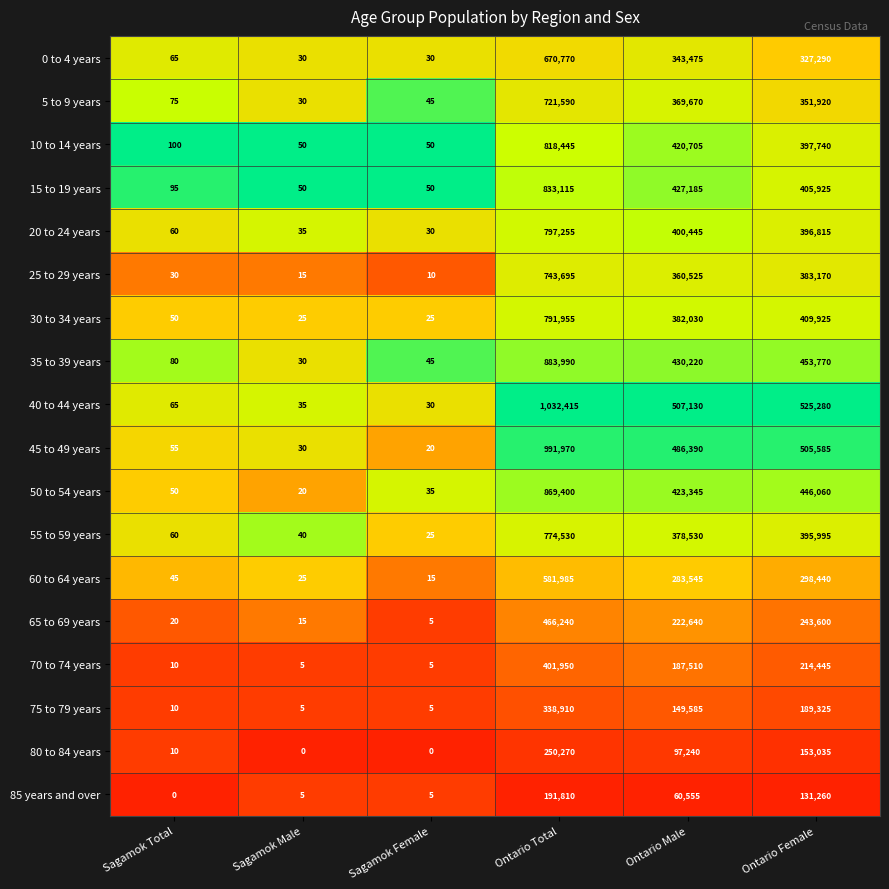

Which series has the largest range (max minus min)?

40 to 44 years